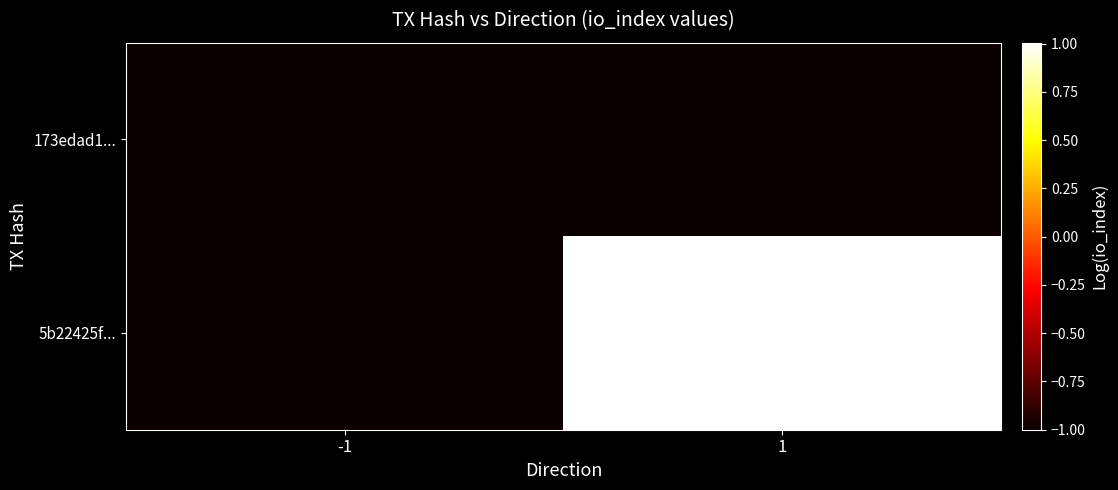

At how many categories does at least one series exceed 0?

1